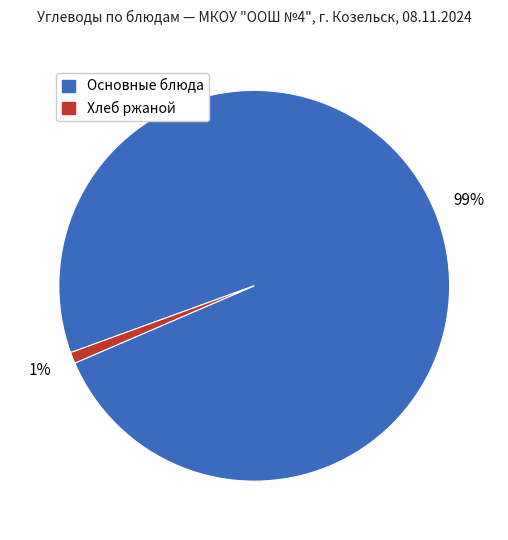

To the nearest percent, what percentage of the pie is Основные блюда?

99%